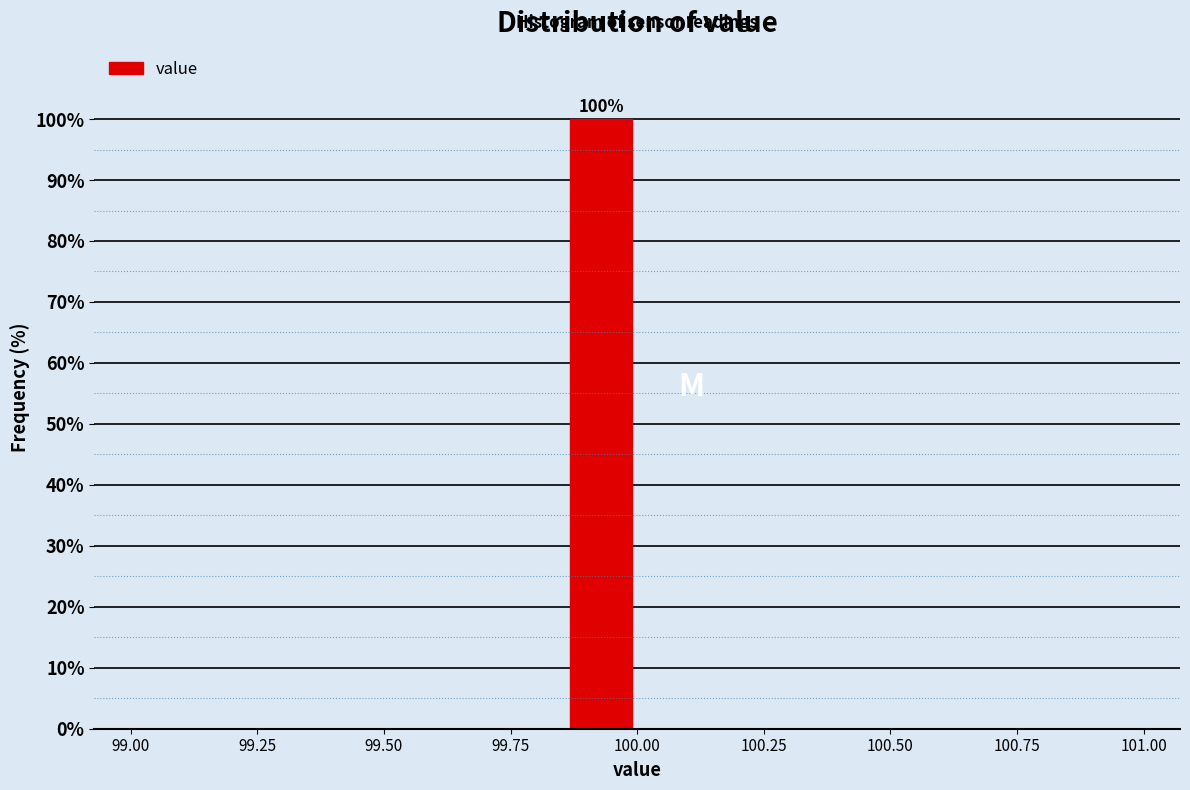

Around what value on the x-axis is the tallest bar? Give the approximate position of its centre, as read against the axis.

99.95